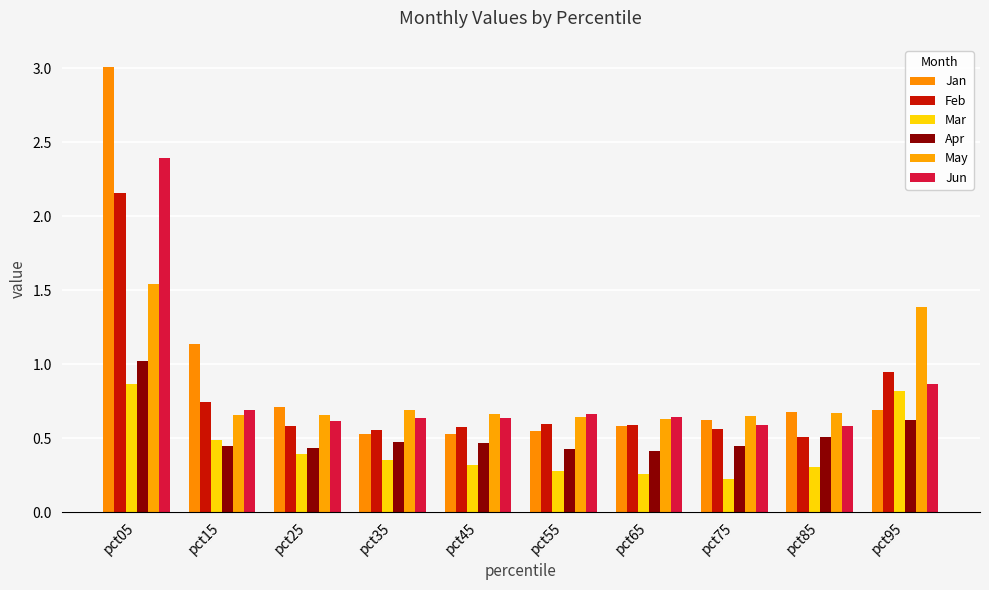

Which category has the highest value in the Apr series?

pct05